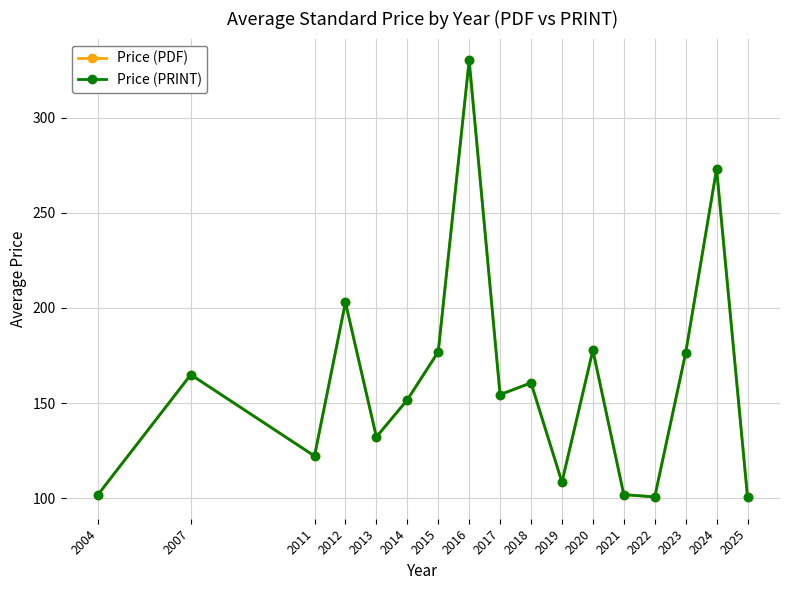

At how many categories does at least one series exceed 275?

1